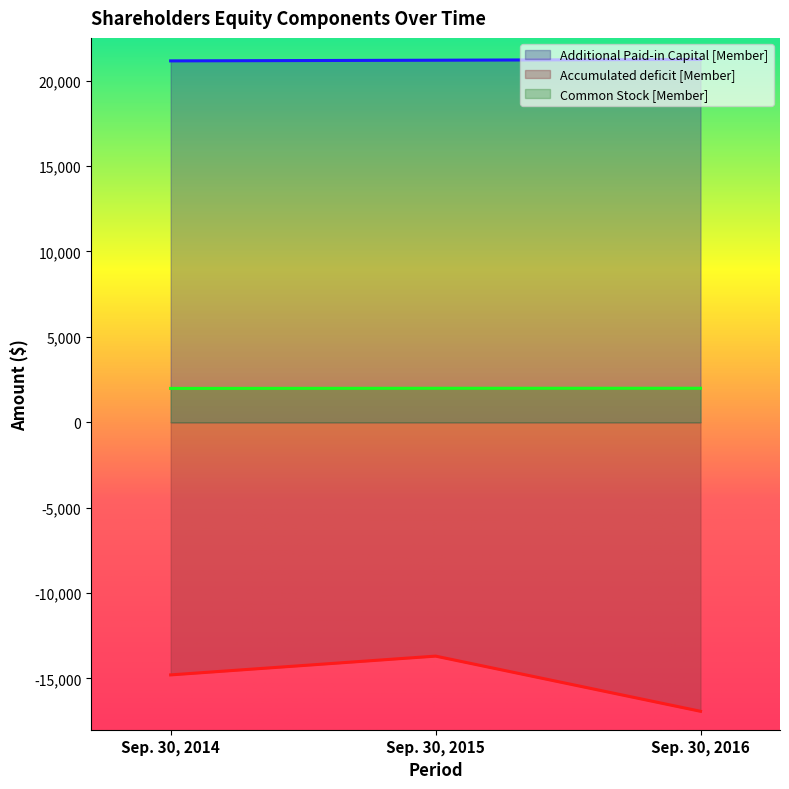

Reading left to right, transcribe all the data shown in this chart.

Additional Paid-in Capital [Member]: 21154	21193	21240
Accumulated deficit [Member]: -14790	-13691	-16921
Common Stock [Member]: 1980	1988	1989